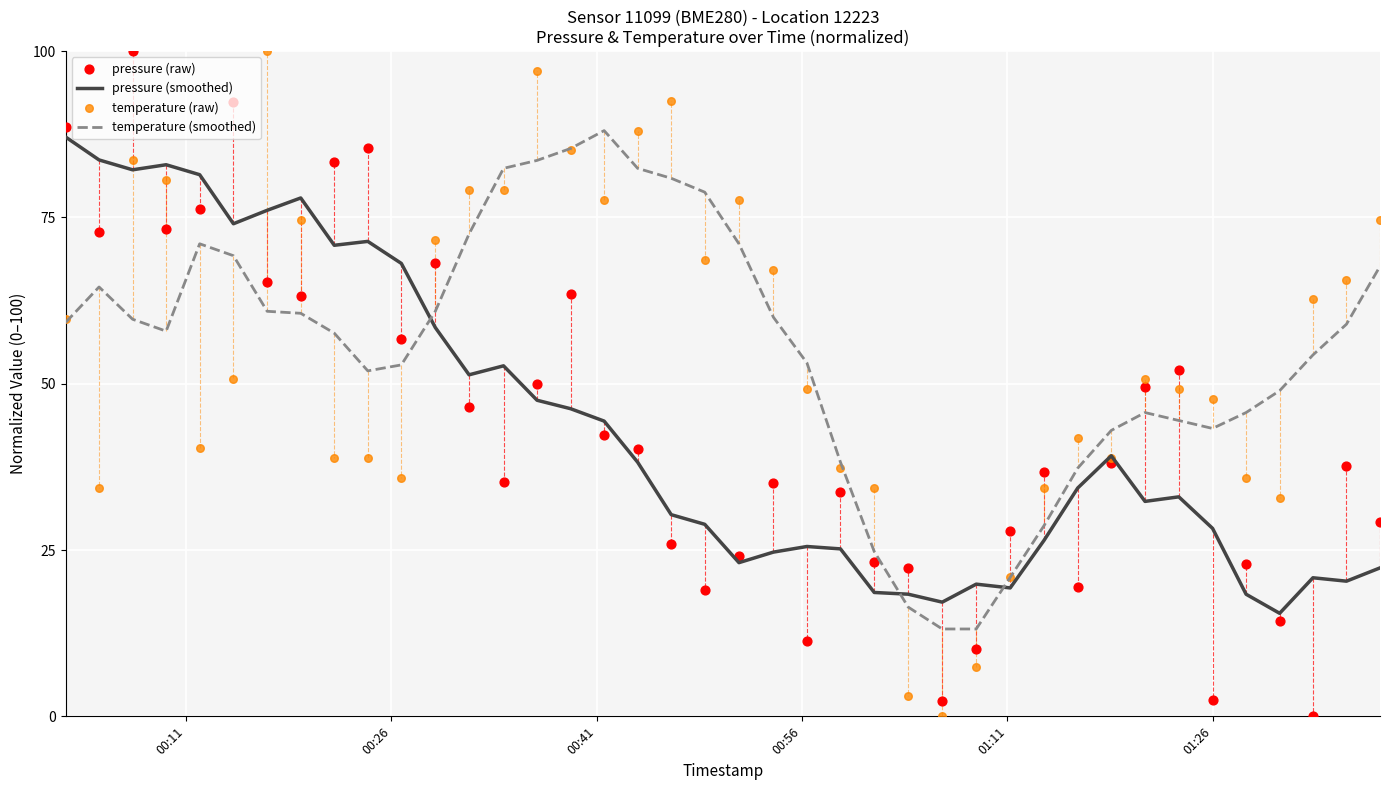

Which series reaches the maximum Y coordinate?

pressure (raw)